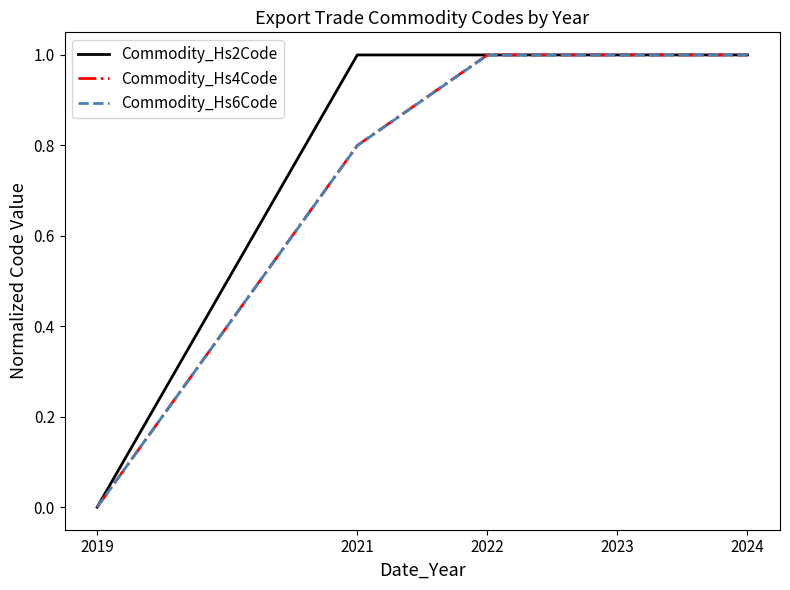

Is it true that Commodity_Hs4Code equals 1.0 at 2023?

True